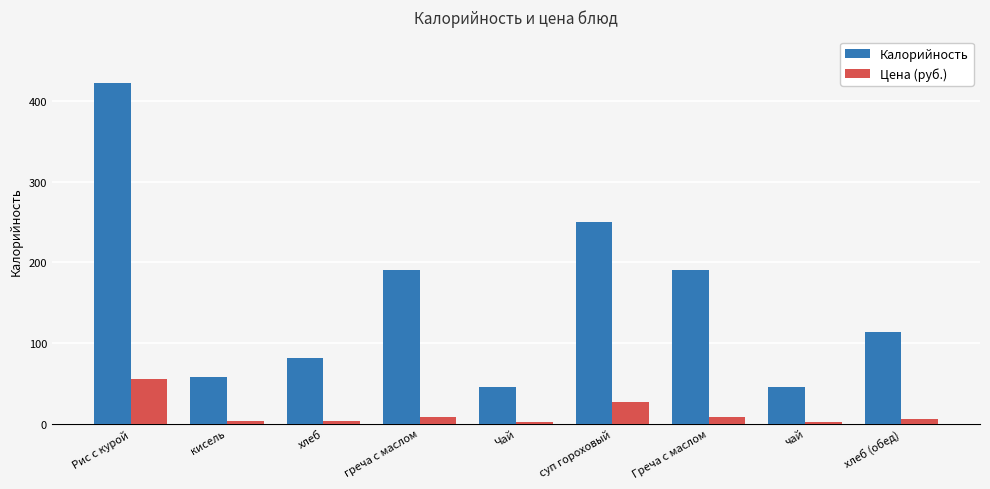

What is the lowest value of the Цена (руб.) series?

2.3